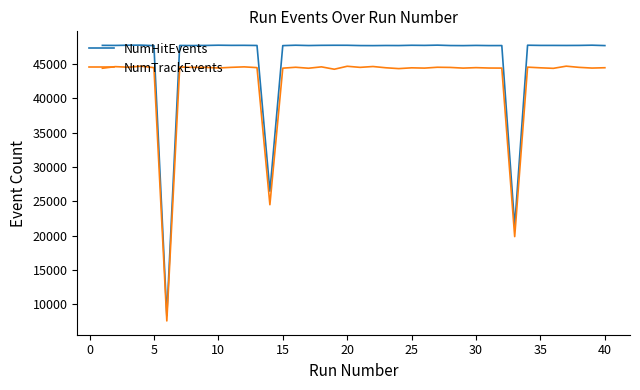

At how many categories does at least one series exceed 40990?

37